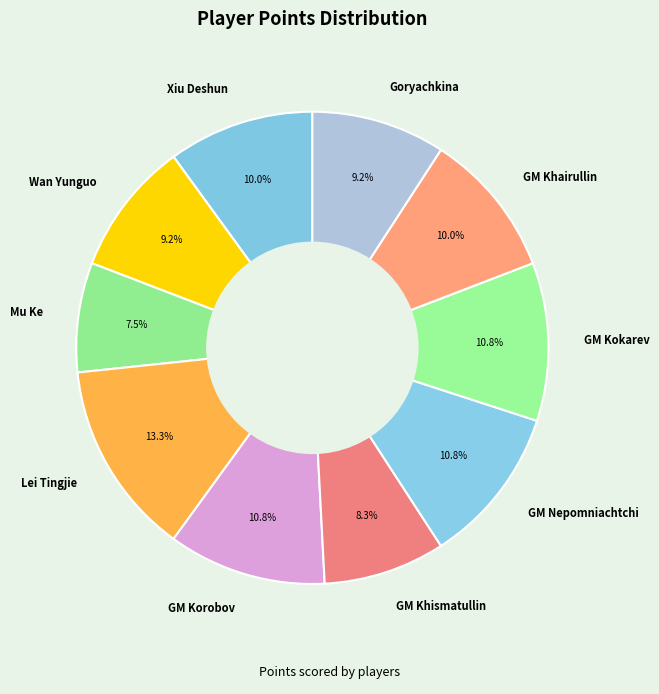

To the nearest percent, what is the combined percentage of Goryachkina and Wan Yunguo?

18%